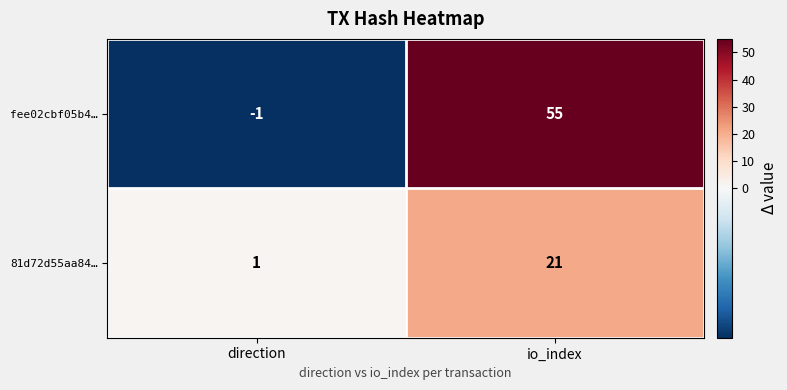

Reading right to left, transcribe all the data shown in this chart.

fee02cbf05b4…: io_index=55	direction=-1
81d72d55aa84…: io_index=21	direction=1